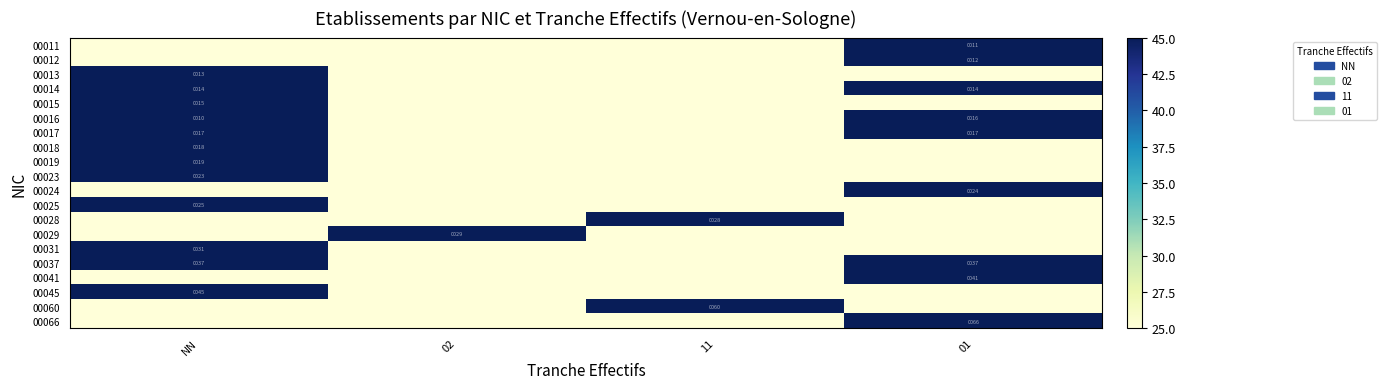

What is the highest value of the 00016 series?

45